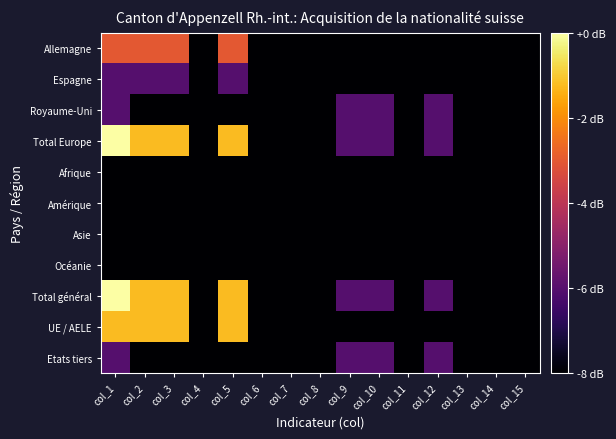

Between col_5 and col_9, which series saw the biggest shift?

UE / AELE